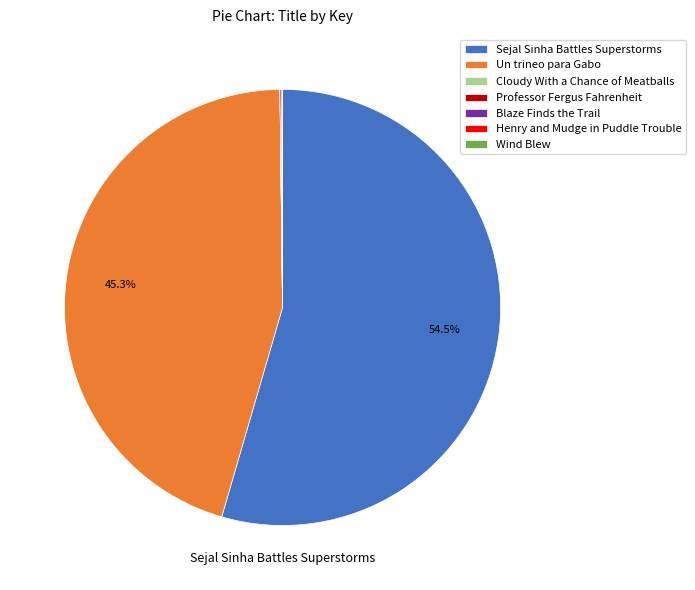

What percentage is NOT represented by Un trineo para Gabo?

54.7%